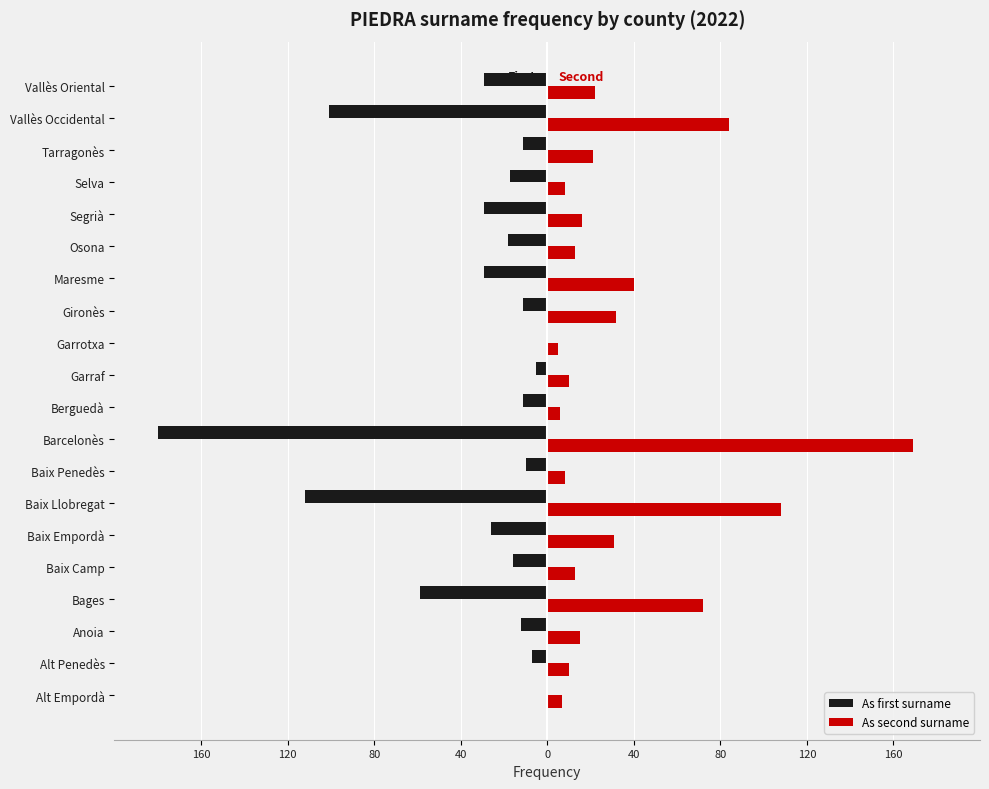

What are all the series names shown in the legend?

As first surname, As second surname